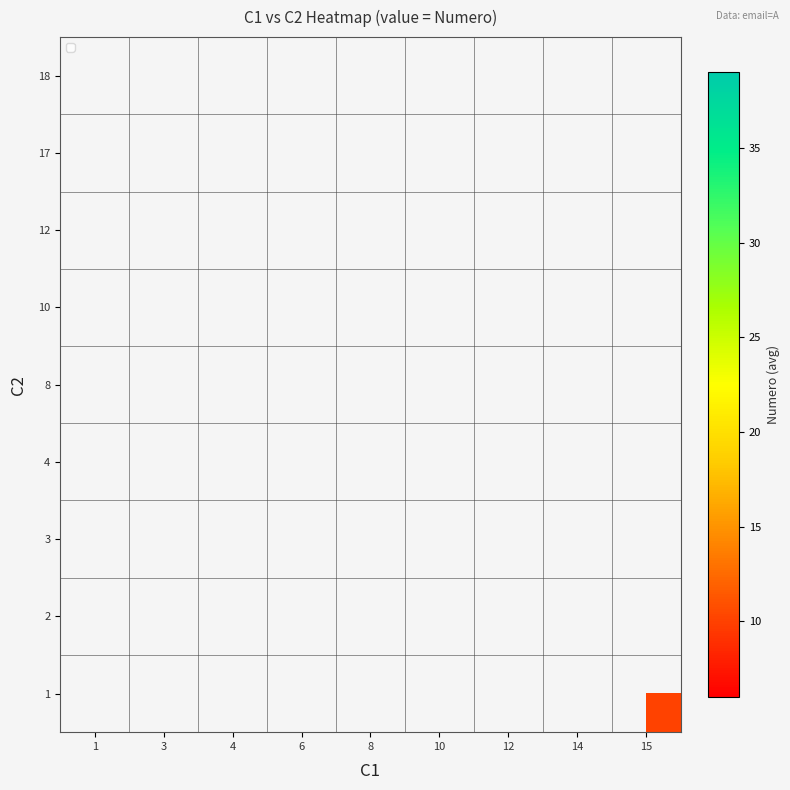

Which category has the highest value across all series?

14